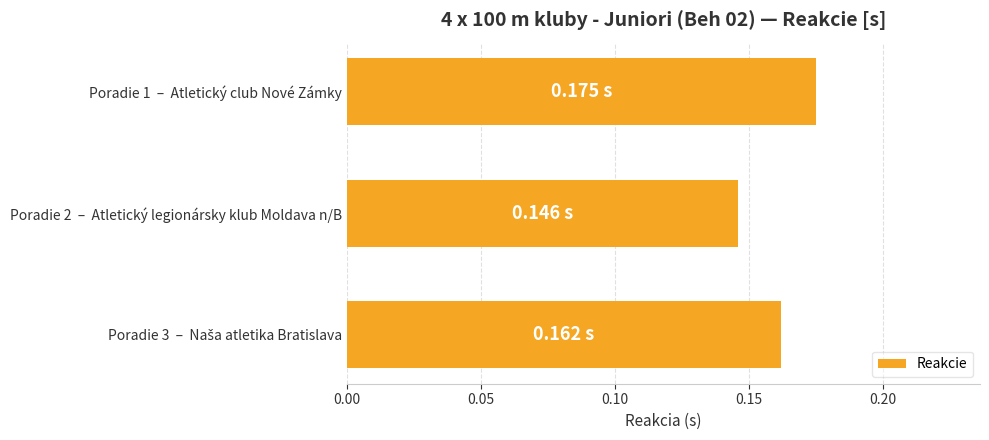

How many data points does each series have?

3